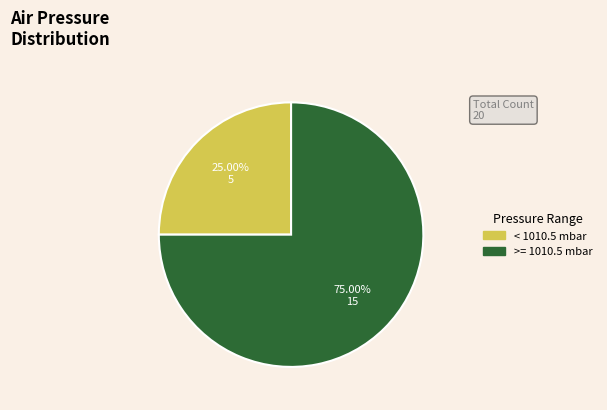

Is there a majority slice in this chart?

Yes